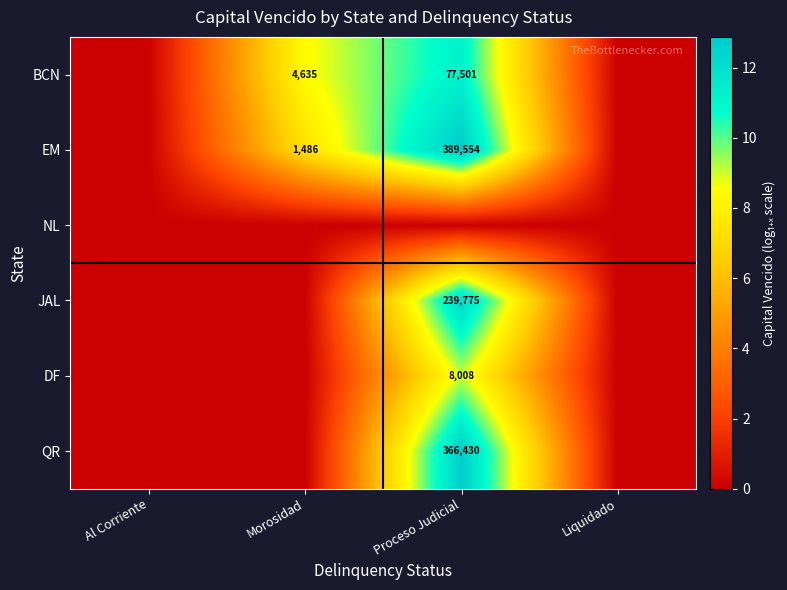

At which category is the sum across all series the highest?

Proceso Judicial